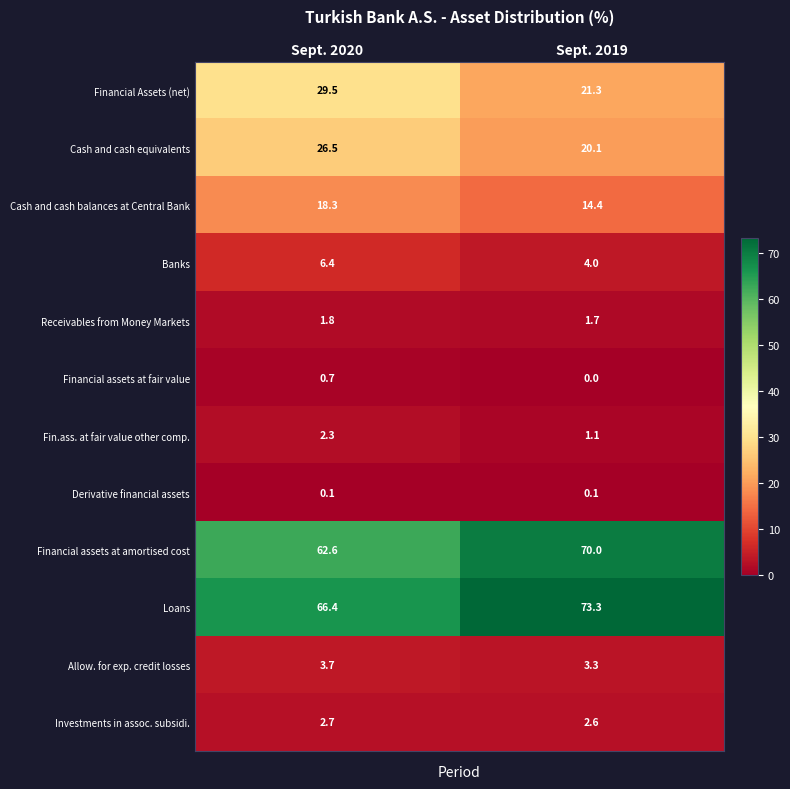

At Sept. 2019, list the series in order from smallest to largest.

Financial assets at fair value, Derivative financial assets, Fin.ass. at fair value other comp., Receivables from Money Markets, Investments in assoc. subsidi., Allow. for exp. credit losses, Banks, Cash and cash balances at Central Bank, Cash and cash equivalents, Financial Assets (net), Financial assets at amortised cost, Loans